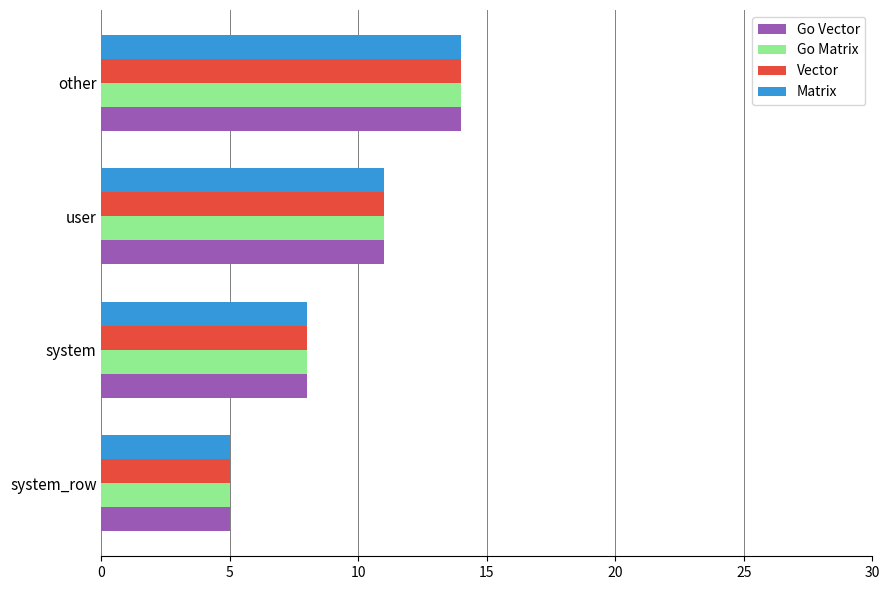

Which category has the highest value across all series?

other